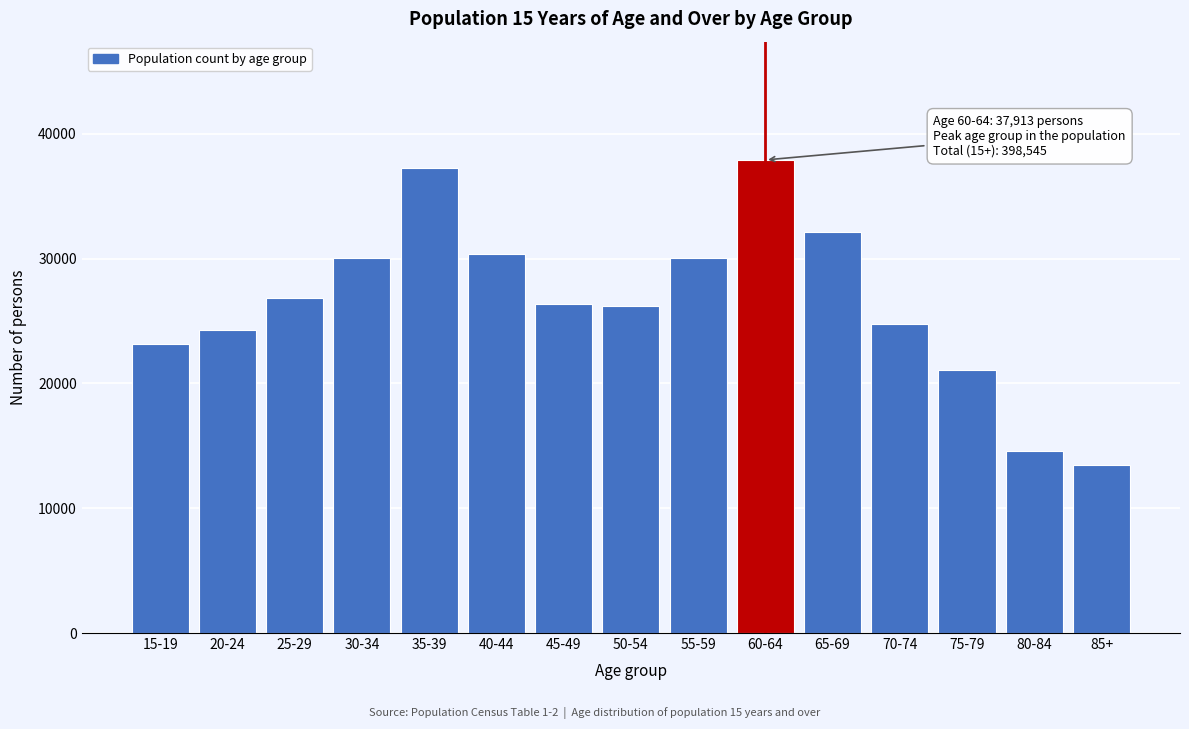

The value at 35-39 is 21797. True or false?

False